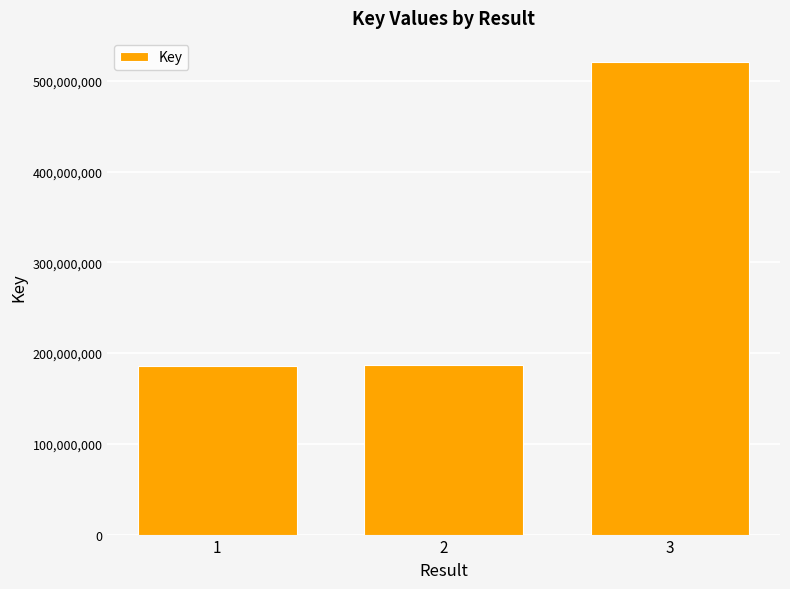

Which has a higher value, 1 or 3?

3